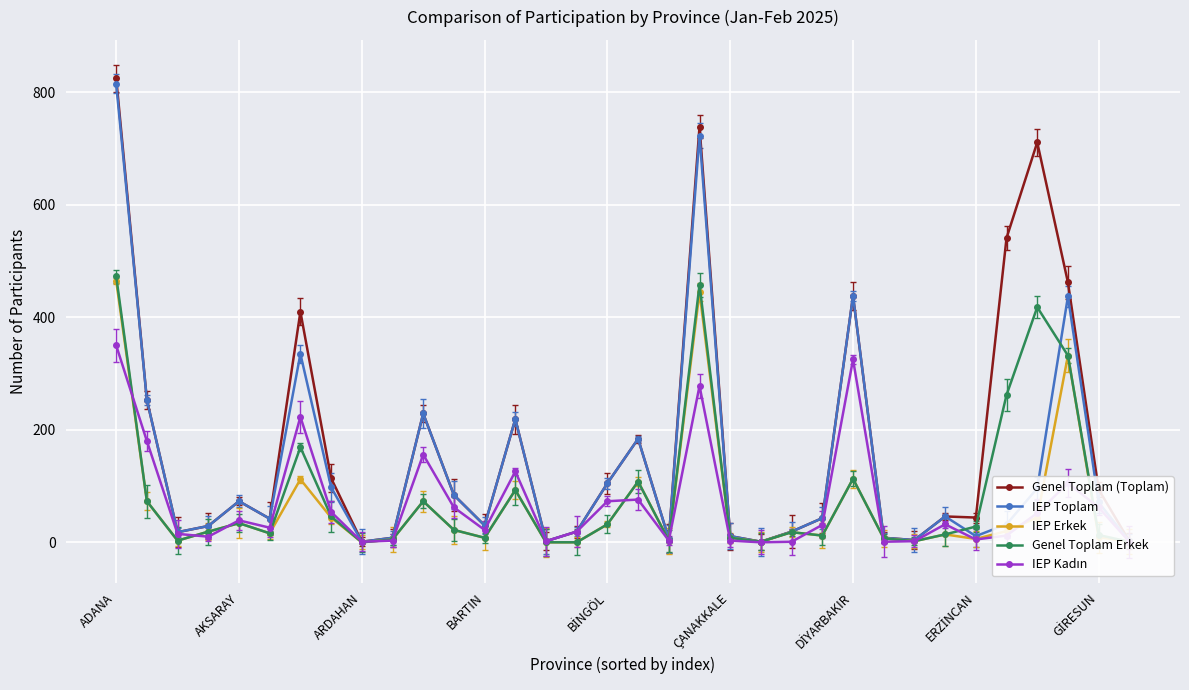

True or false: IEP Toplam has more than 2 interior local peaks.

True